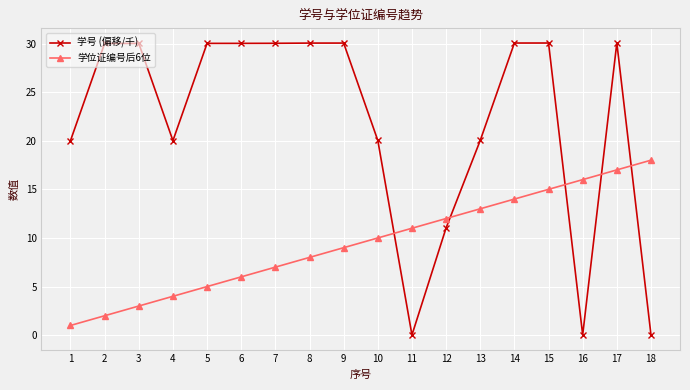

What is the difference between the highest and lowest values at 15?

15.1